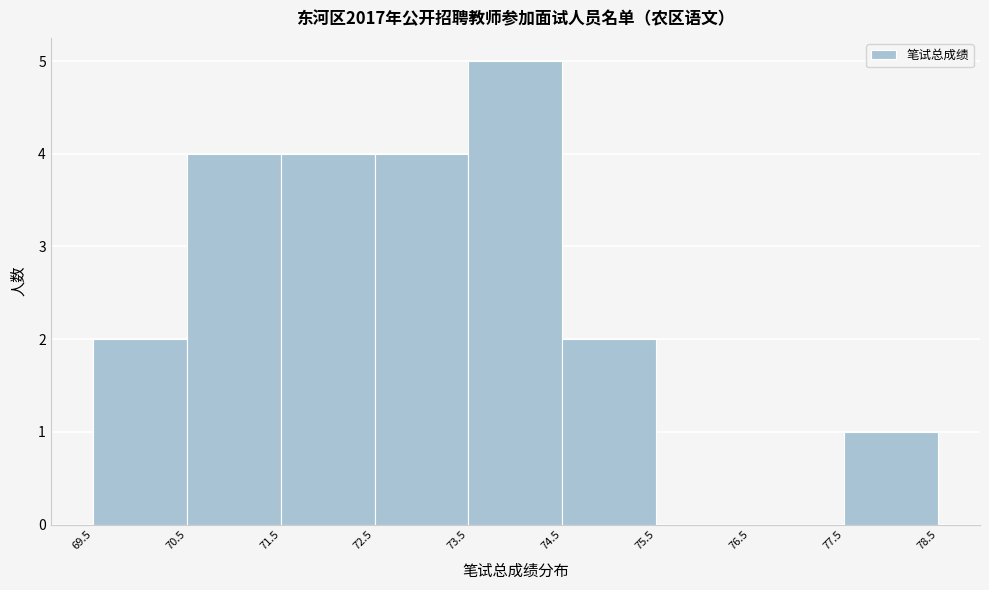

Reading left to right, list every bar in this chart as the range it spans on the x-axis followed by its height. The values are not printed on the chart, so give them approximately, as read against the axis.

69.5 to 70.5: 2
70.5 to 71.5: 4
71.5 to 72.5: 4
72.5 to 73.5: 4
73.5 to 74.5: 5
74.5 to 75.5: 2
75.5 to 76.5: 0
76.5 to 77.5: 0
77.5 to 78.5: 1